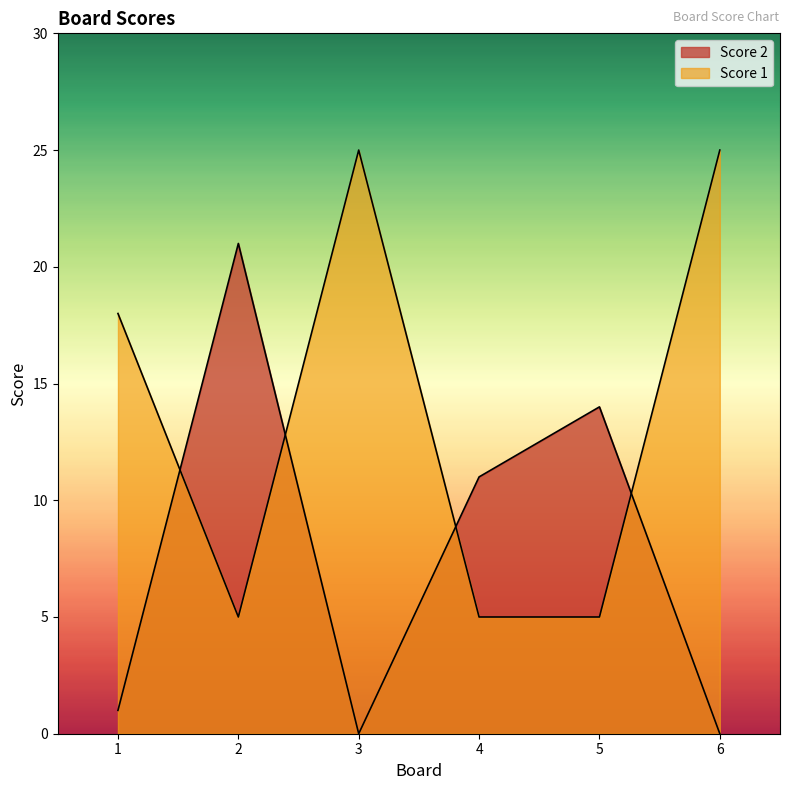

At which category does Score 2 reach its first local valley?

3